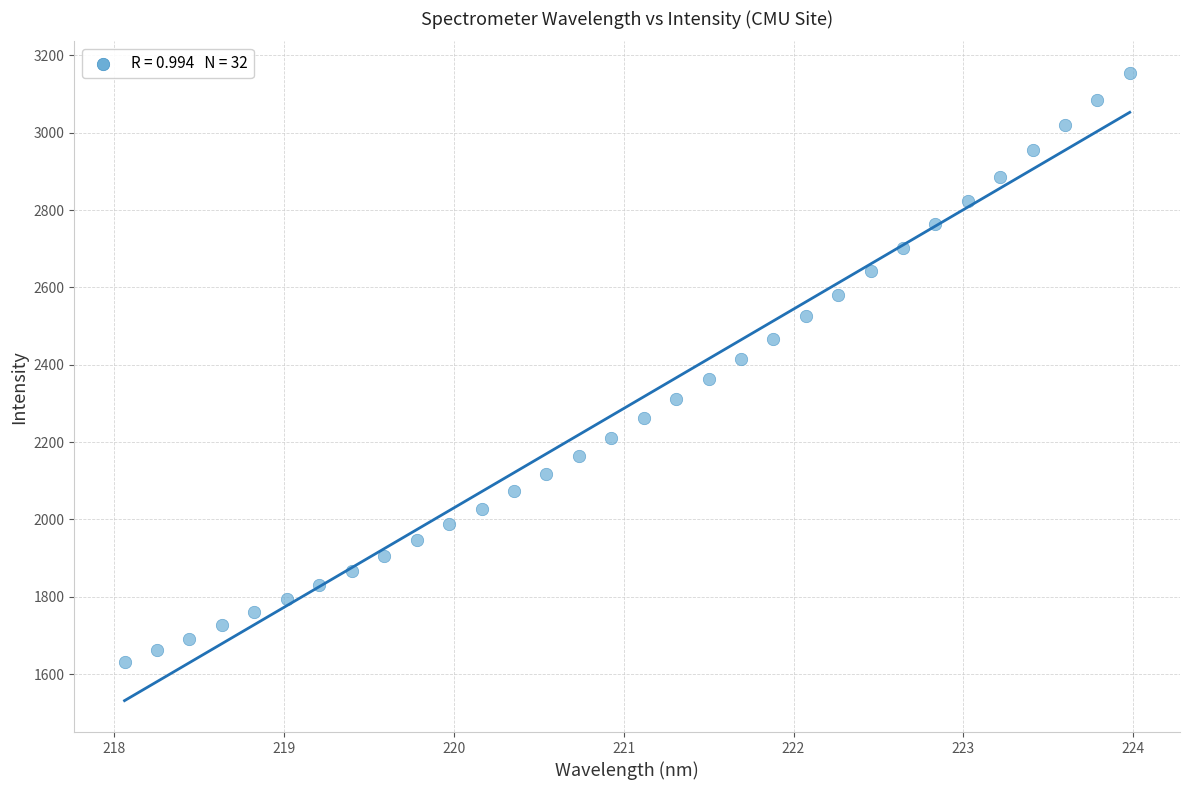

What is the range of Y values (max minus min)?

1524.3